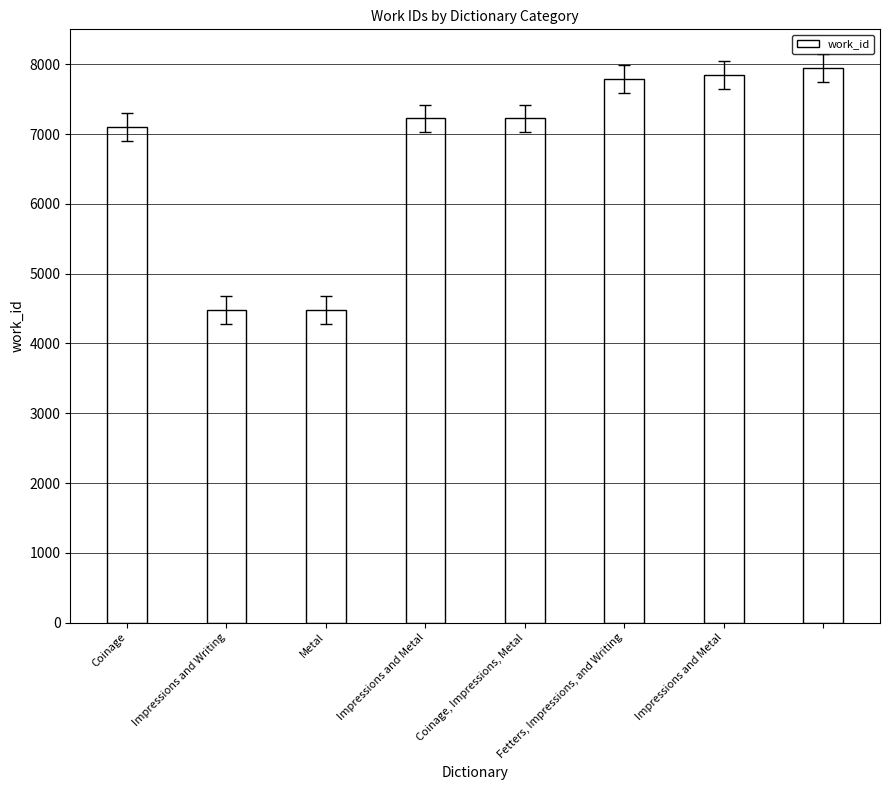

Reading left to right, transcribe all the data shown in this chart.

7099	4475	4475	7223	7223	7782	7846	7946